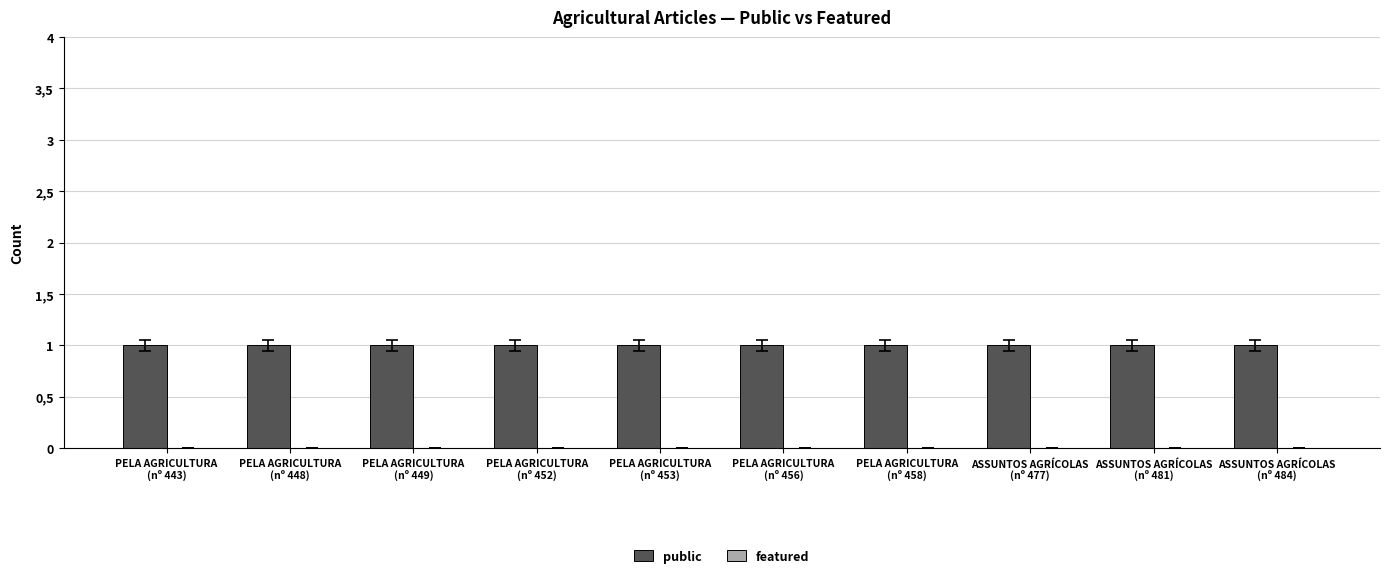

Which category has the highest value across all series?

PELA AGRICULTURA
(nº 443)